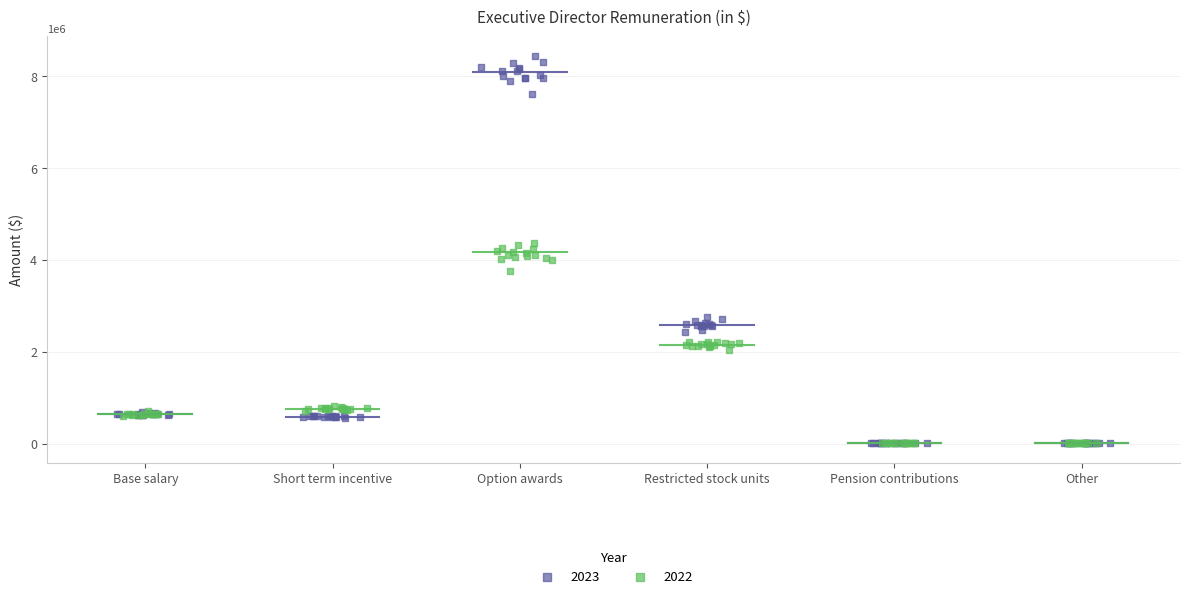

Which series has the largest Y range (max minus min)?

2023